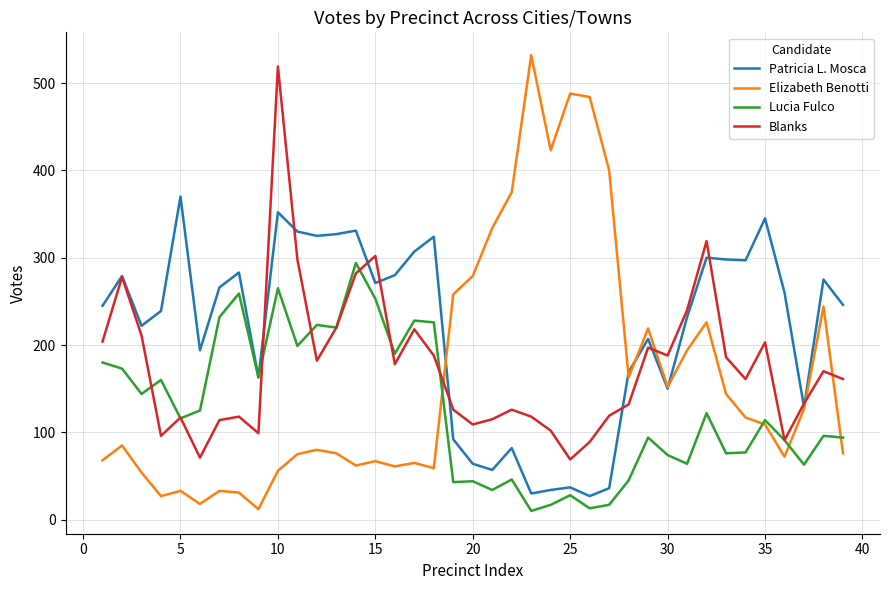

After their last crossing, which series has the higher values: Patricia L. Mosca or Elizabeth Benotti?

Patricia L. Mosca